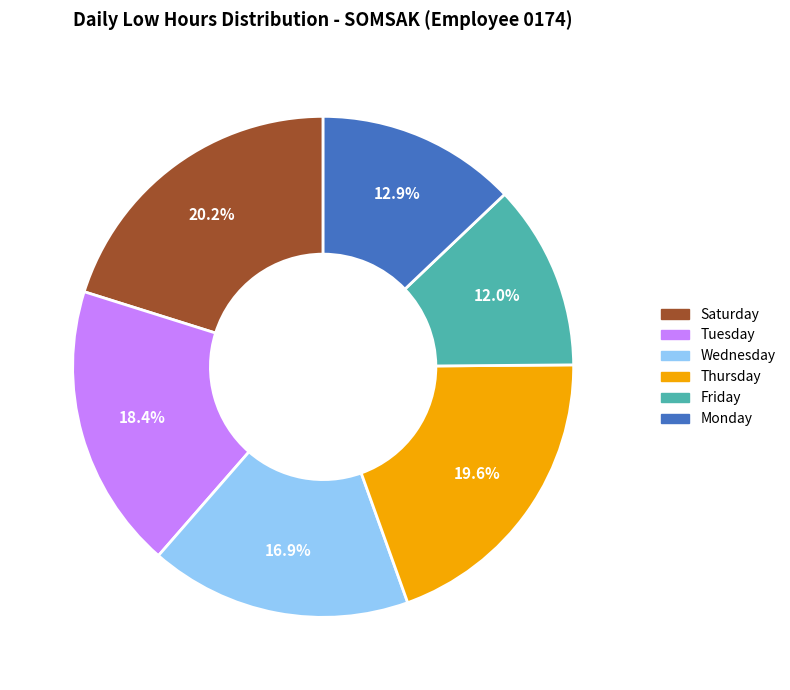

How many segments does this pie chart have?

6